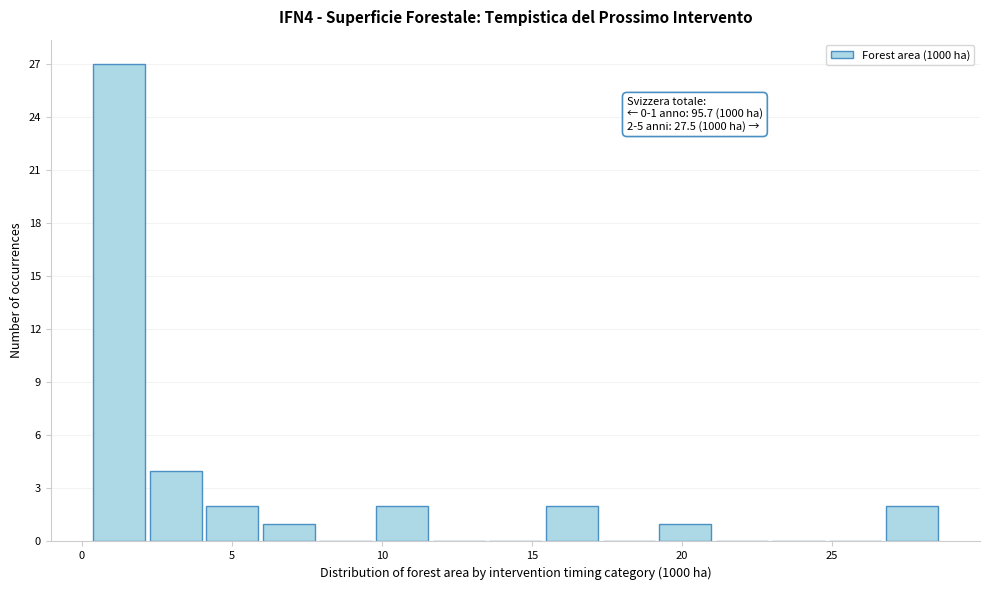

Read against the x-axis, roughly where is the centre of the tallest bar?

1.0